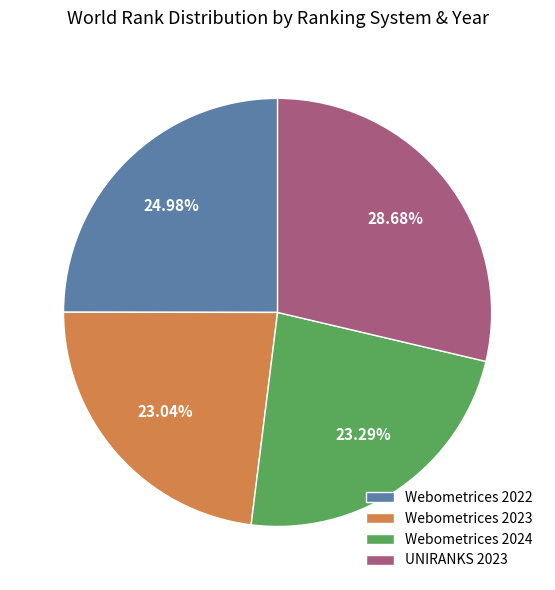

Combined, do Webometrices 2023 and Webometrices 2022 account for over 50%?

No